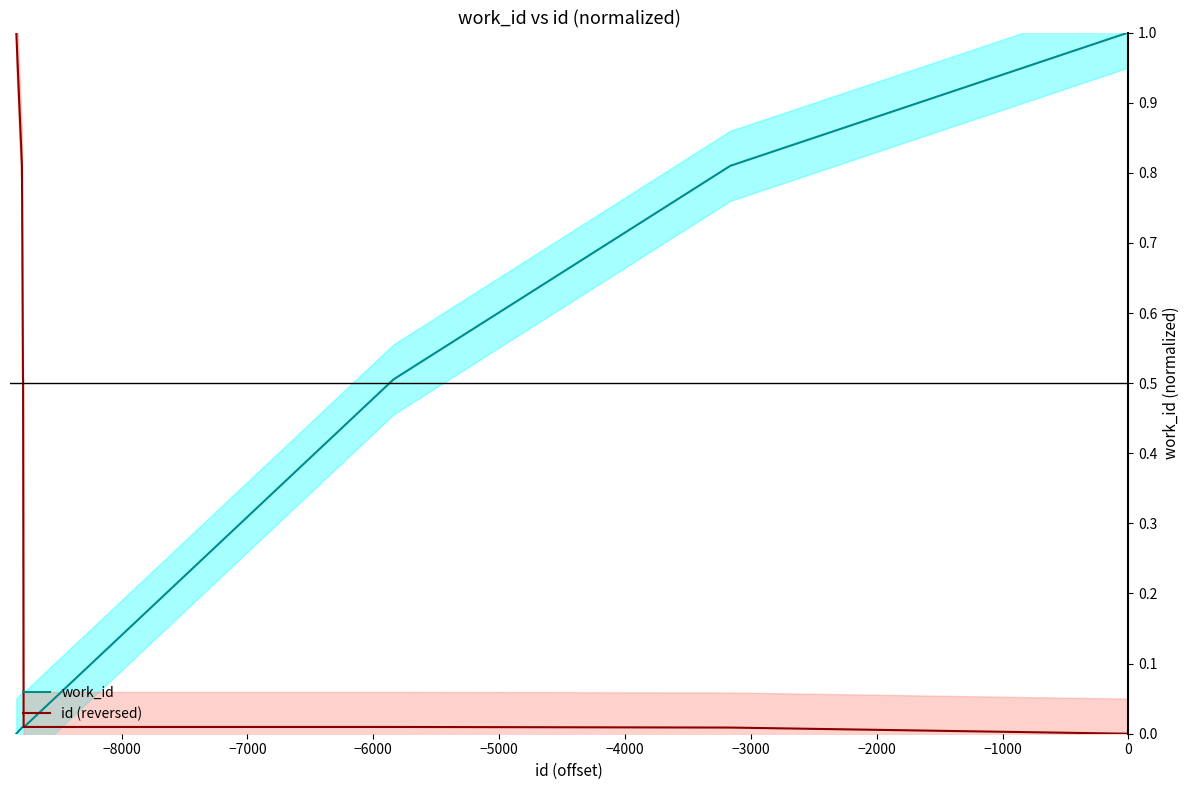

List the series in order of their peak value, highest first.

work_id, id (reversed)